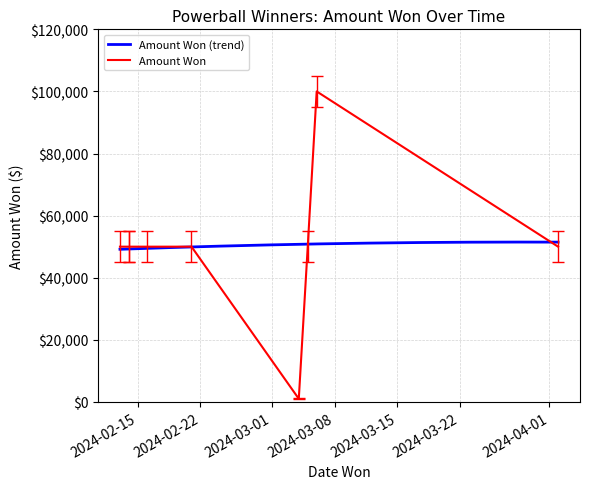

How many data points are less than 50000?

1